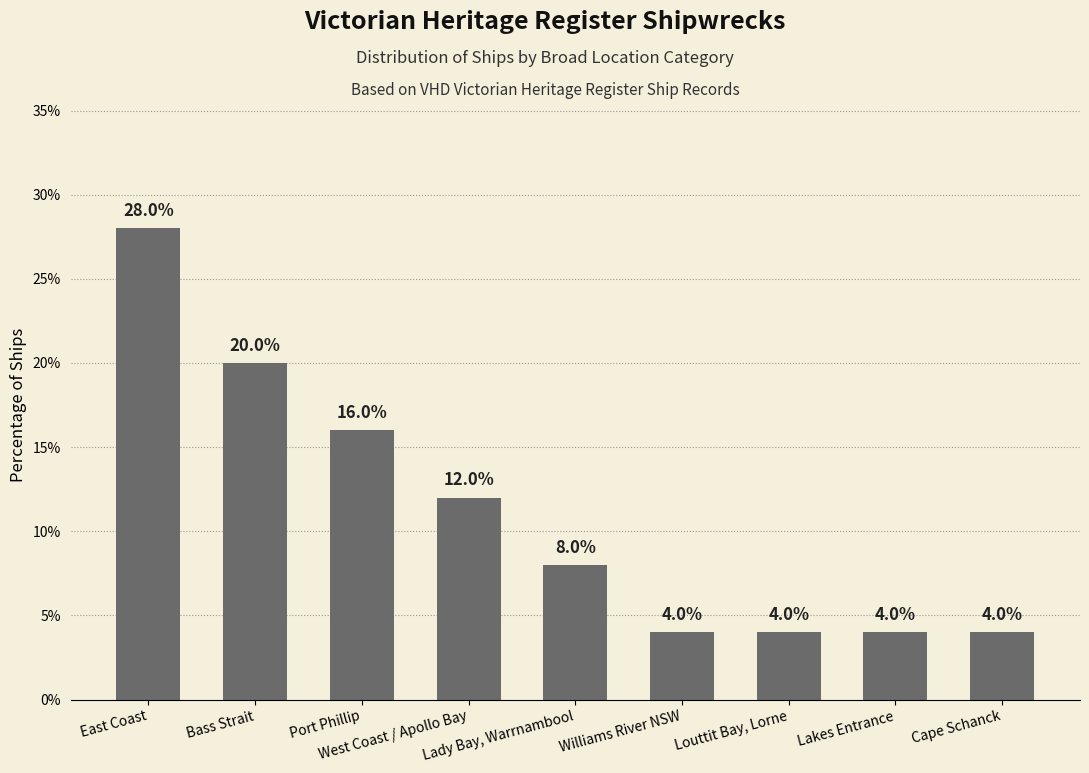

How many values are below 8?

4